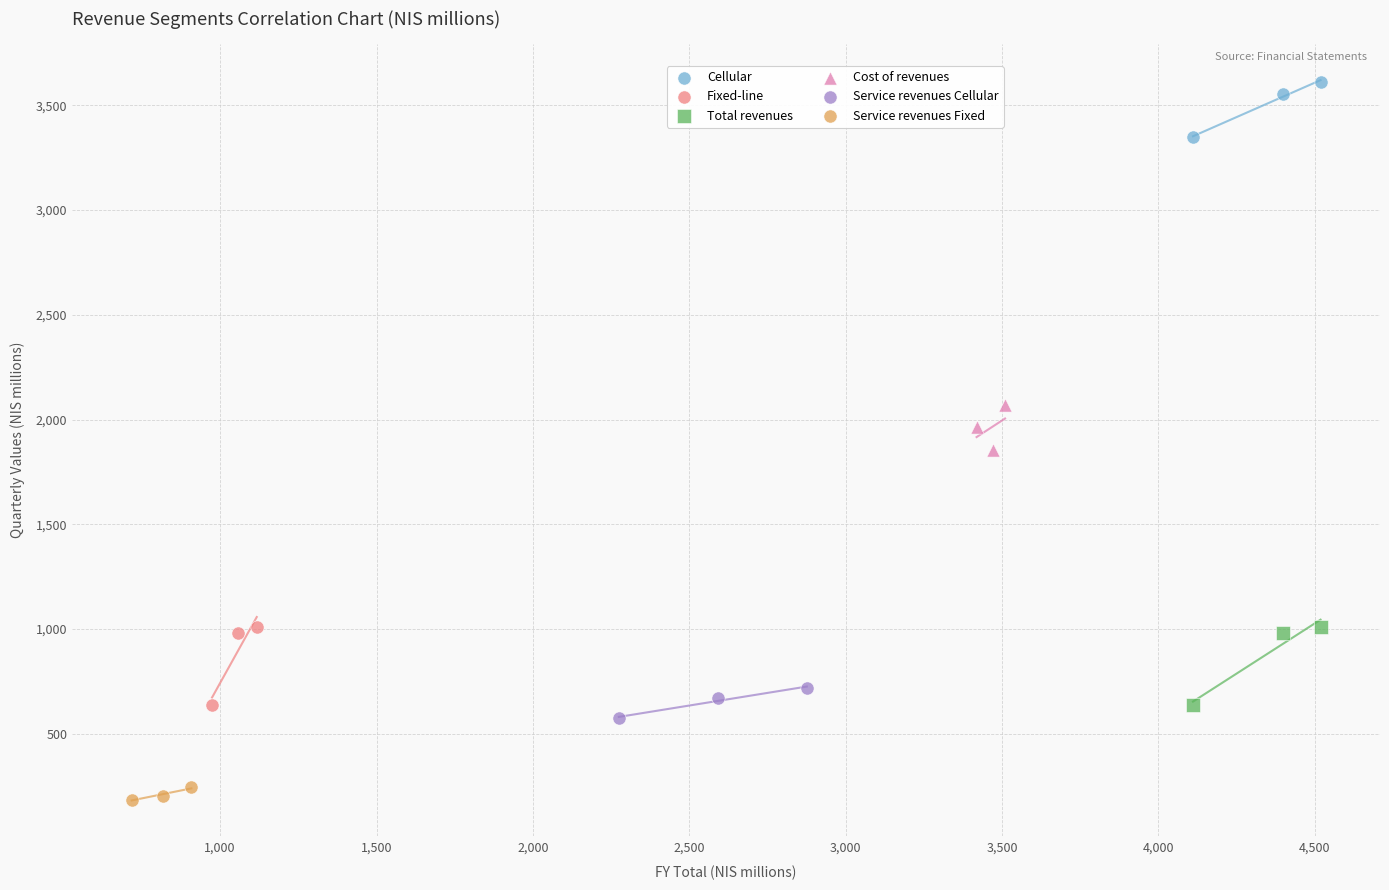

Which series reaches the maximum Y coordinate?

Cellular